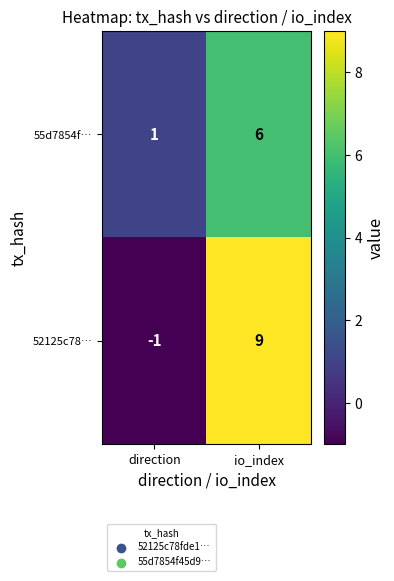

At which label is 52125c78… closest to 4?

direction